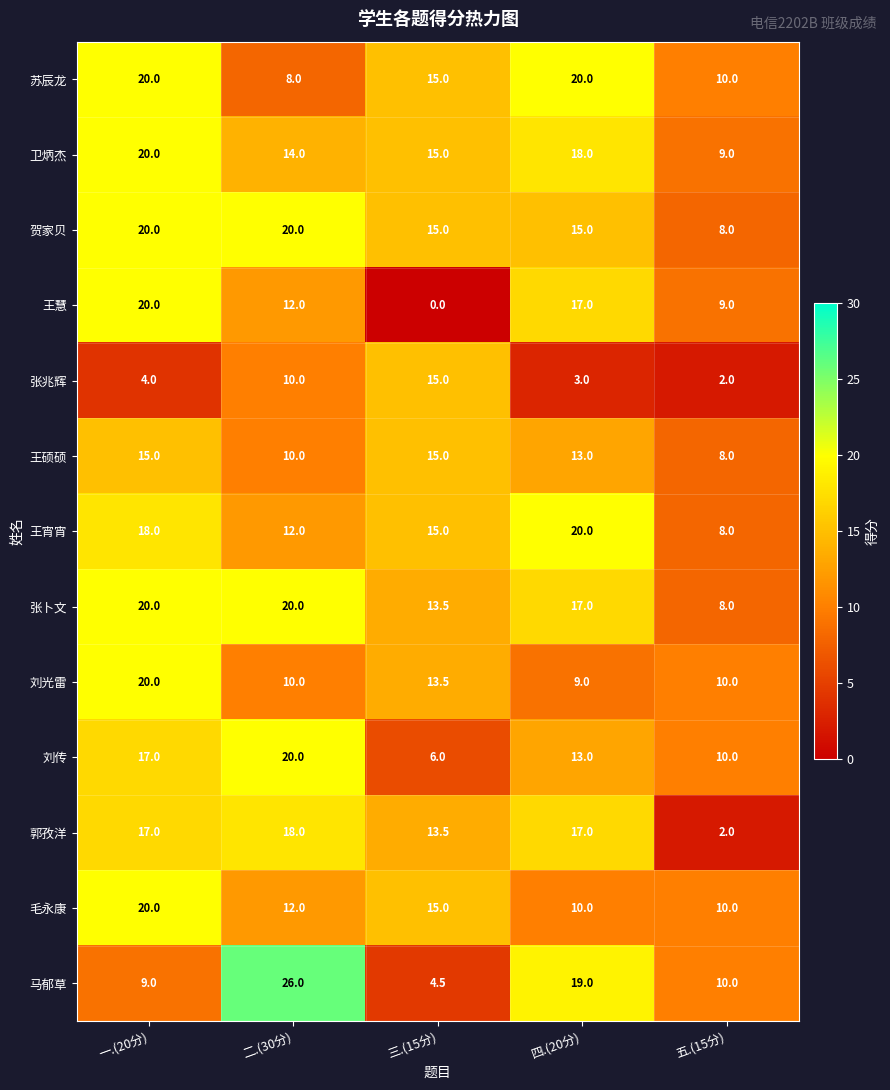

What is the spread (max minus min) of values at 四.(20分)?

17.0